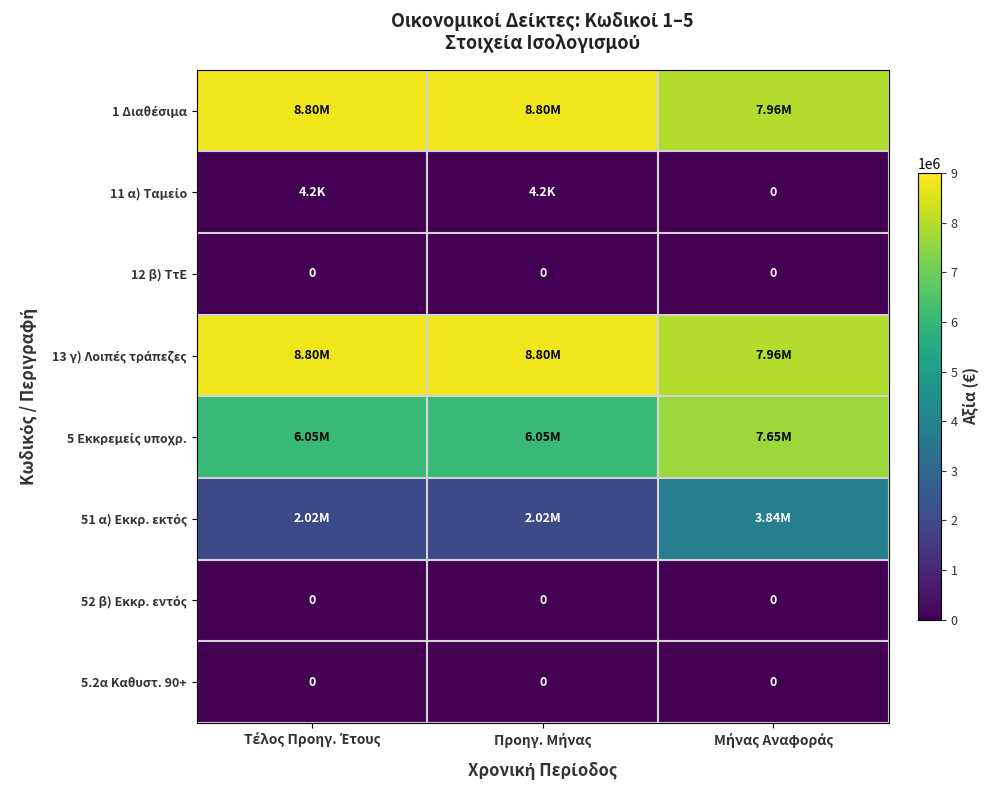

What is the difference between the 51 α) Εκκρ. εκτός values at Προηγ. Μήνας and Μήνας Αναφοράς?

1814879.7